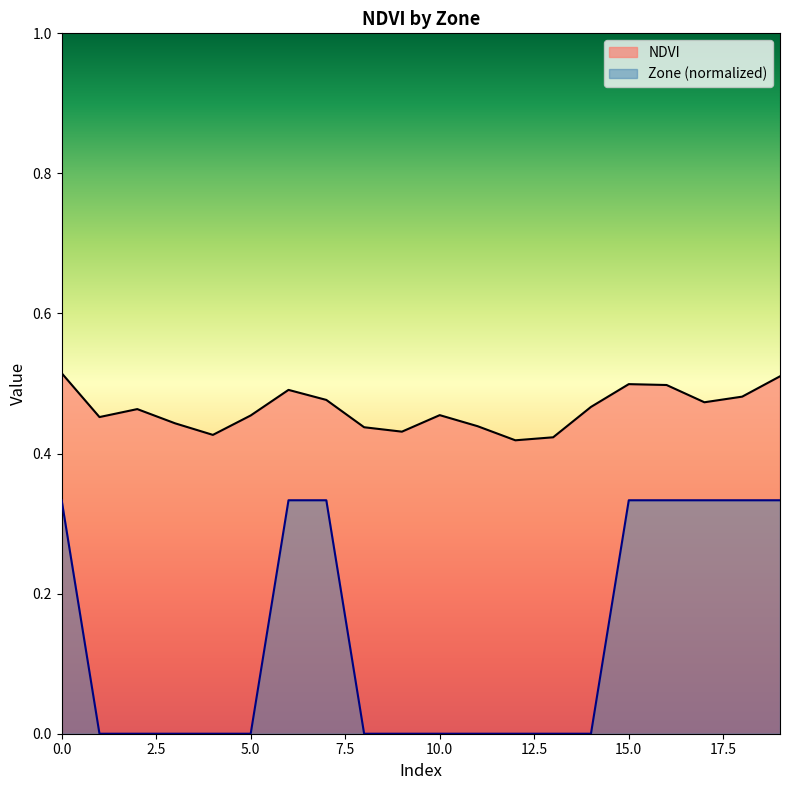

Rank the series at 7 from highest to lowest value.

NDVI, Zone